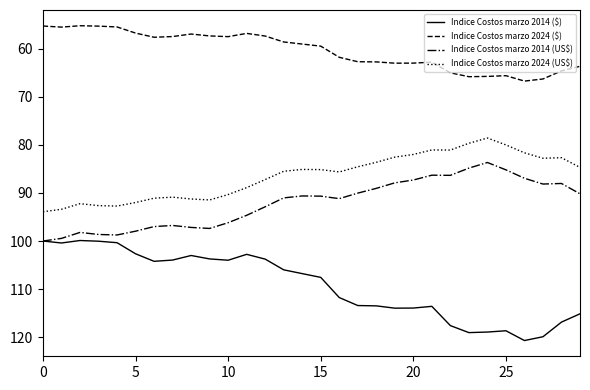

Which series has the largest total across all categories?

Indice Costos marzo 2014 ($)